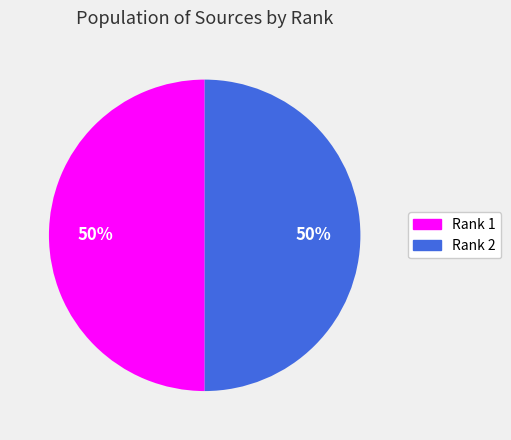

What percentage is the Rank 2 slice, to the nearest percent?

50%